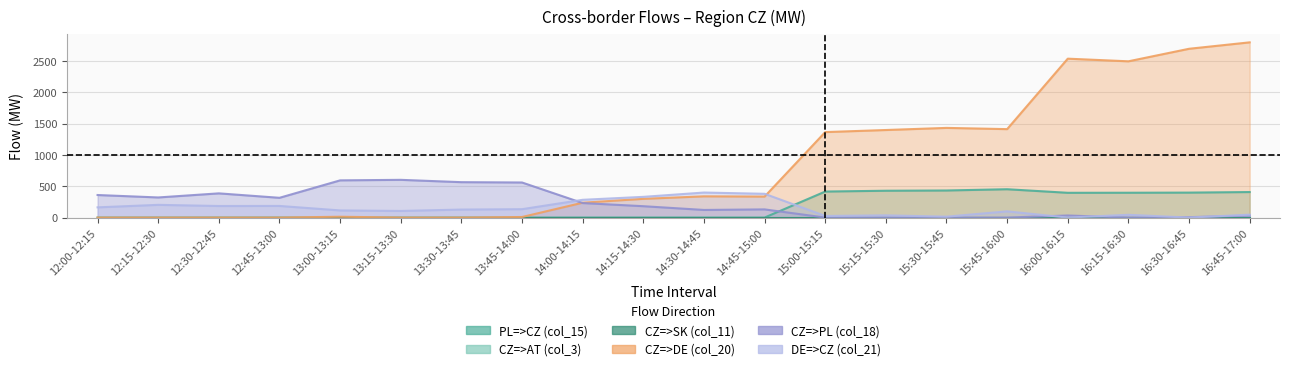

At how many categories does at least one series exceed 863?

8